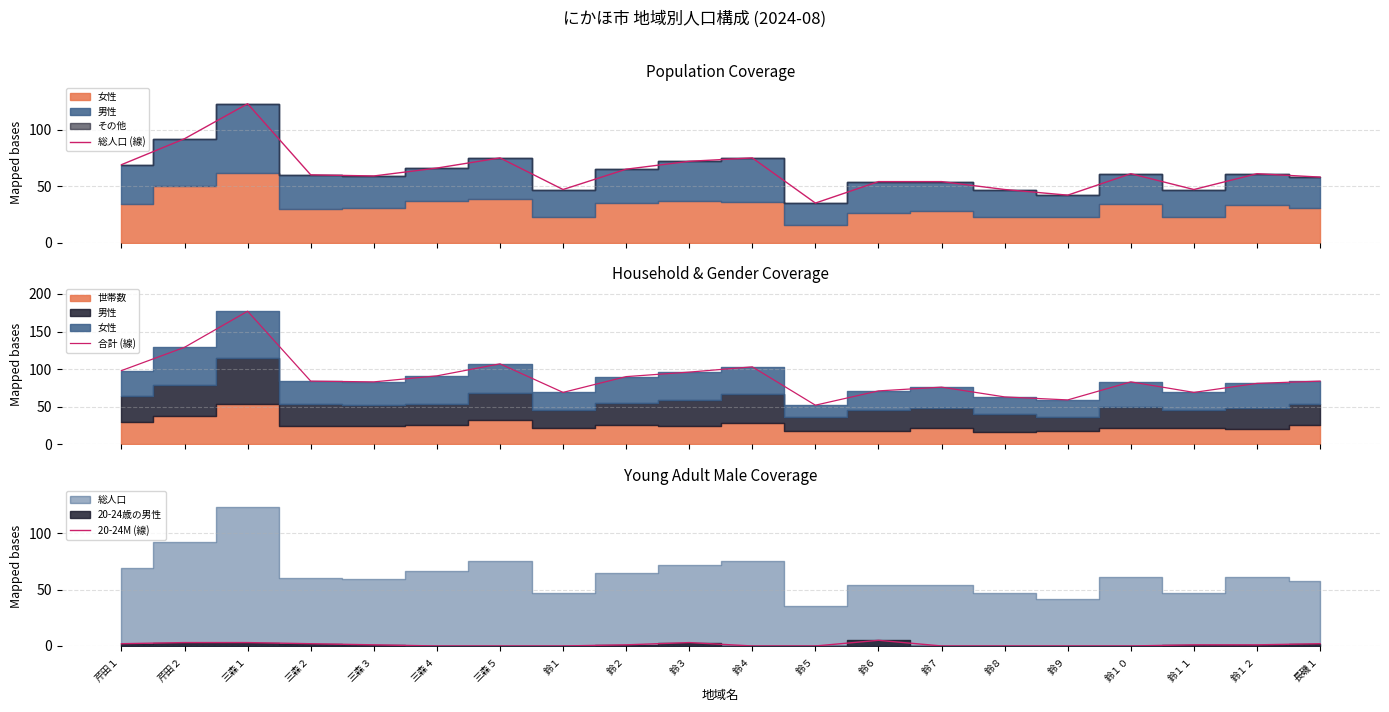

List the series in order of their peak value, lowest first.

20-24M (線), 総人口 (線), 合計 (線)